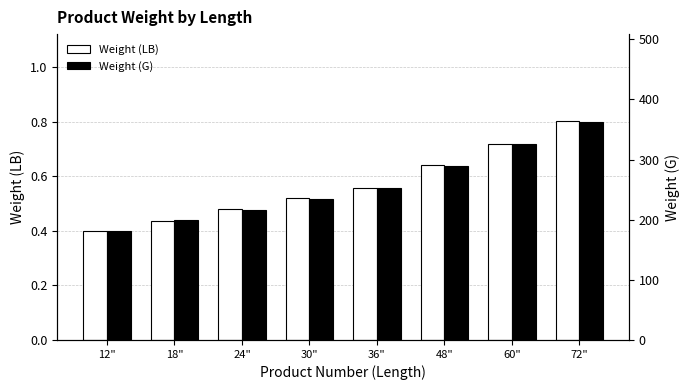

Rank the series by their maximum value, from highest to lowest.

Weight (G), Weight (LB)